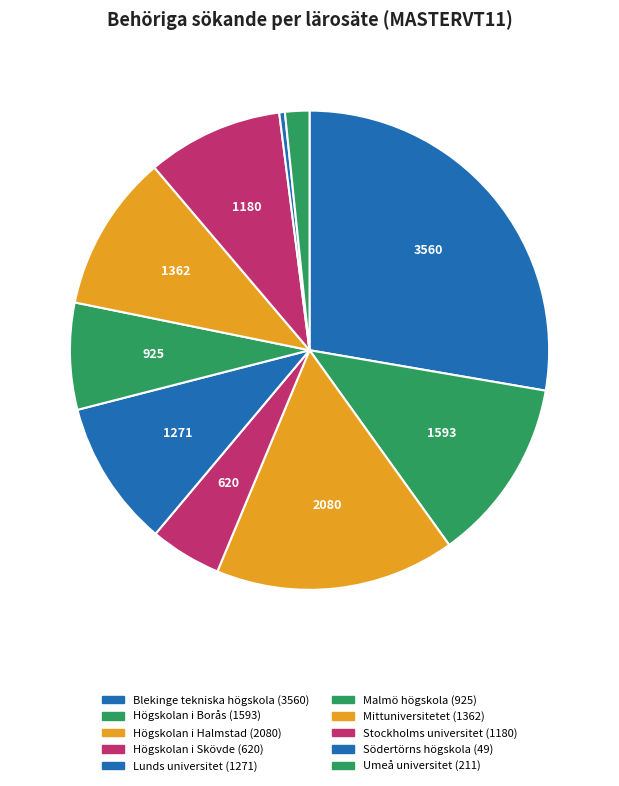

How many slices are in this pie chart?

10